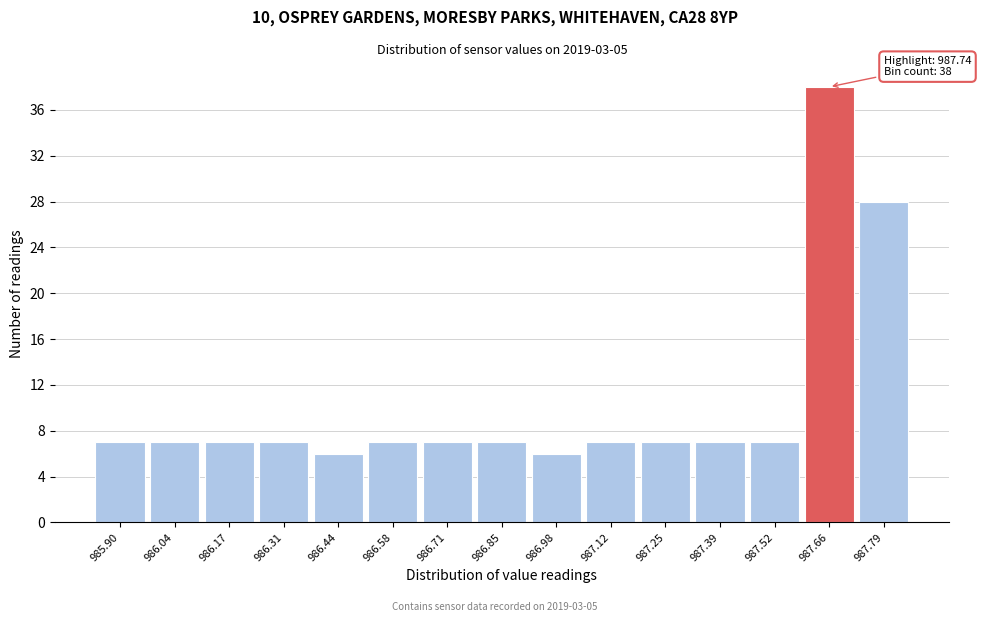

Reading right to left, what are all the values shown in this chart?

28	38	7	7	7	7	6	7	7	7	6	7	7	7	7